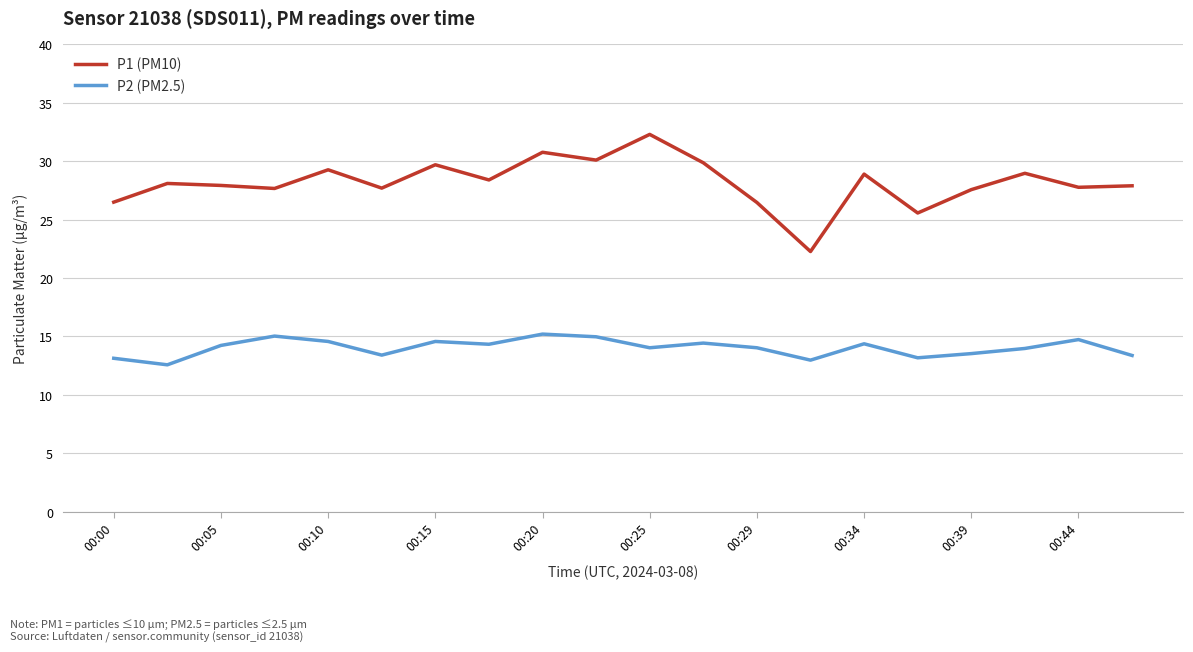

What are all the series names shown in the legend?

P1 (PM10), P2 (PM2.5)